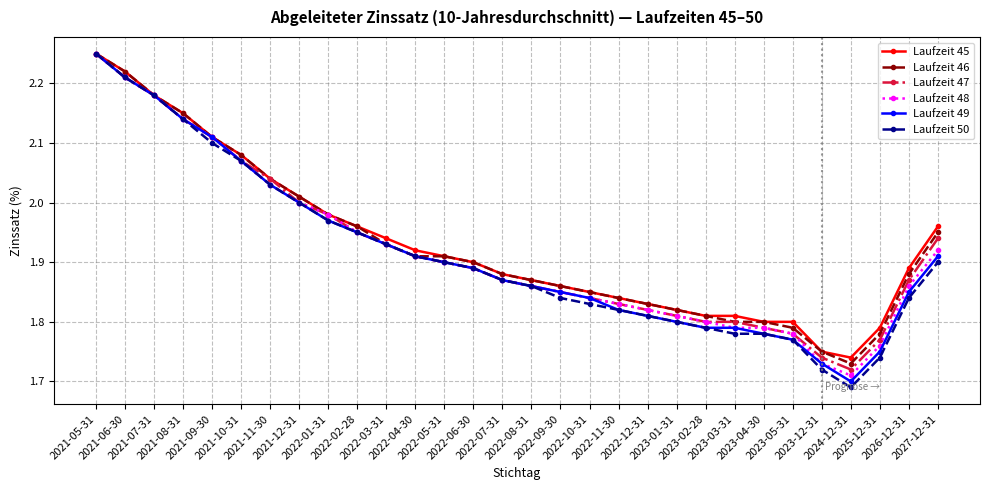

At how many categories does at least one series exceed 1?

30